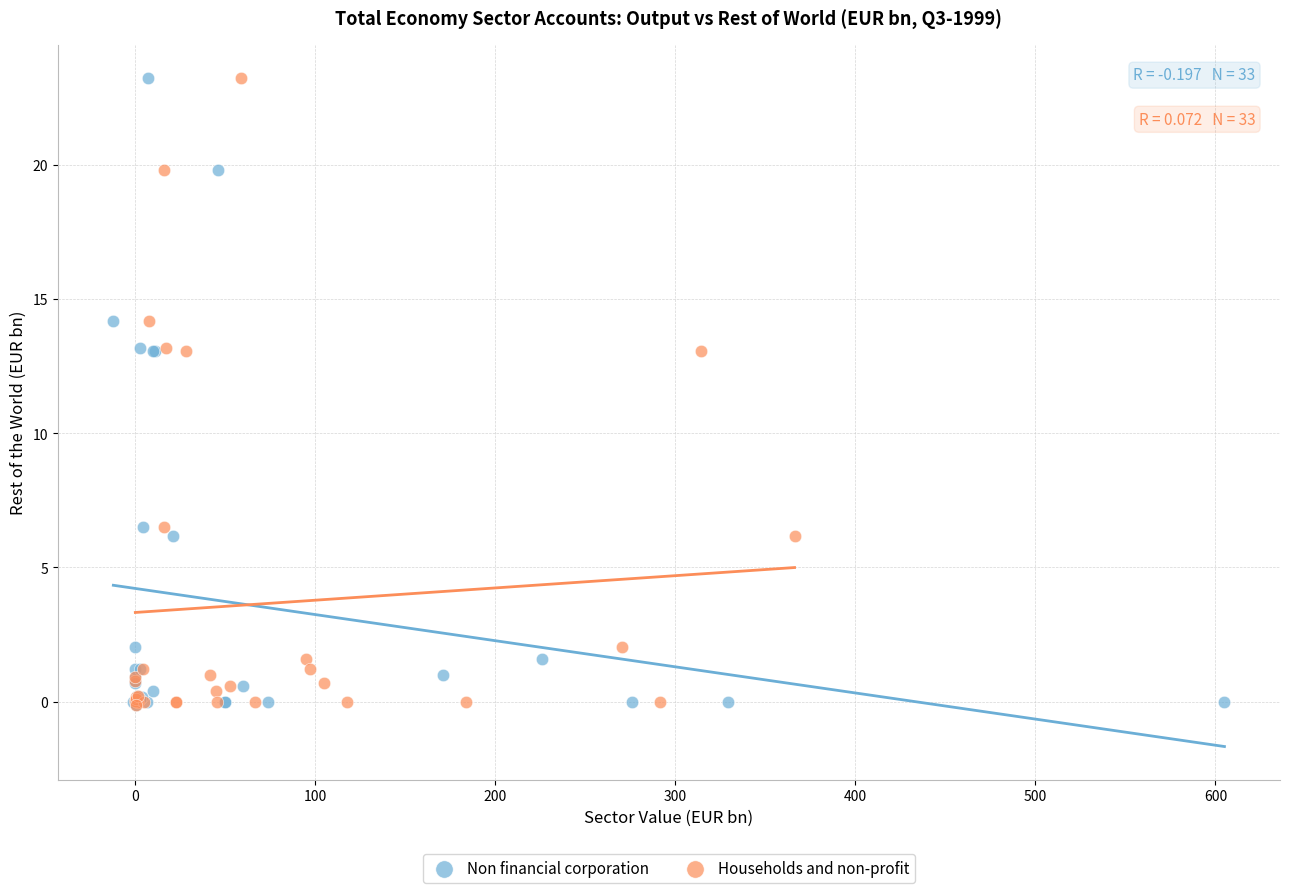

What are all the series names shown in the legend?

Non financial corporation, Households and non-profit